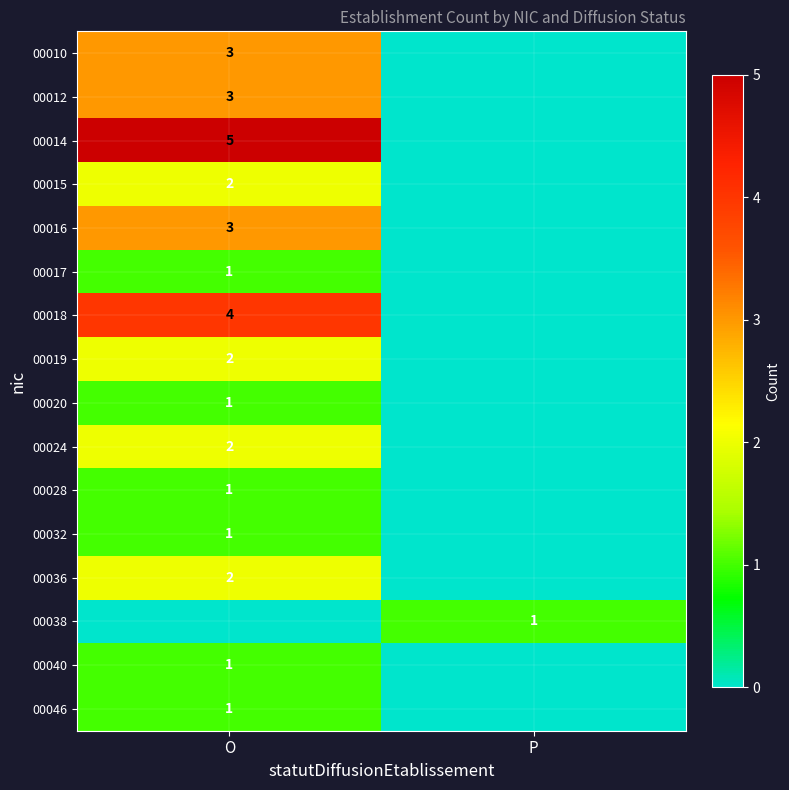

Is the value of 00036 at O greater than the value of 00014 at O?

No